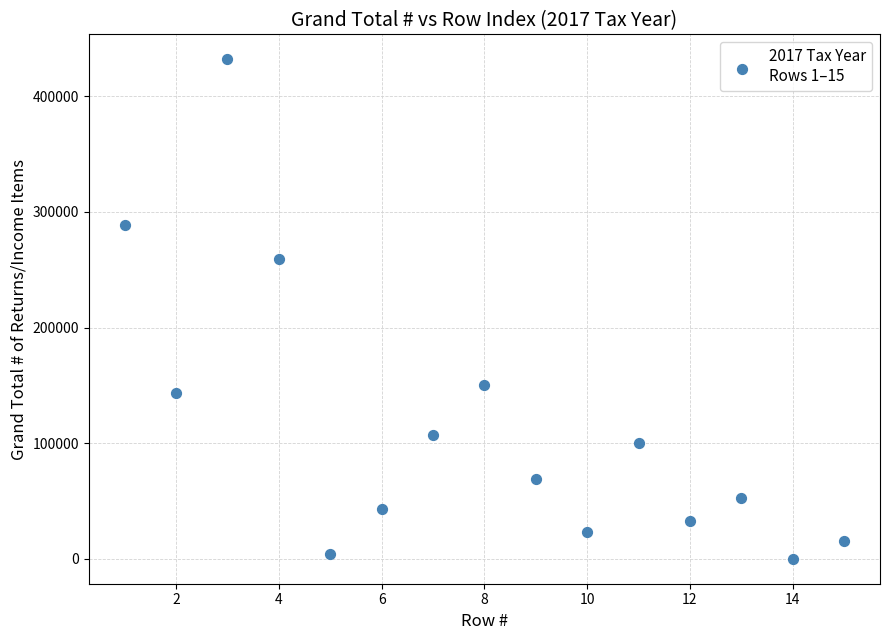

What Y value in the scatter plot is closest to 216005?

258940